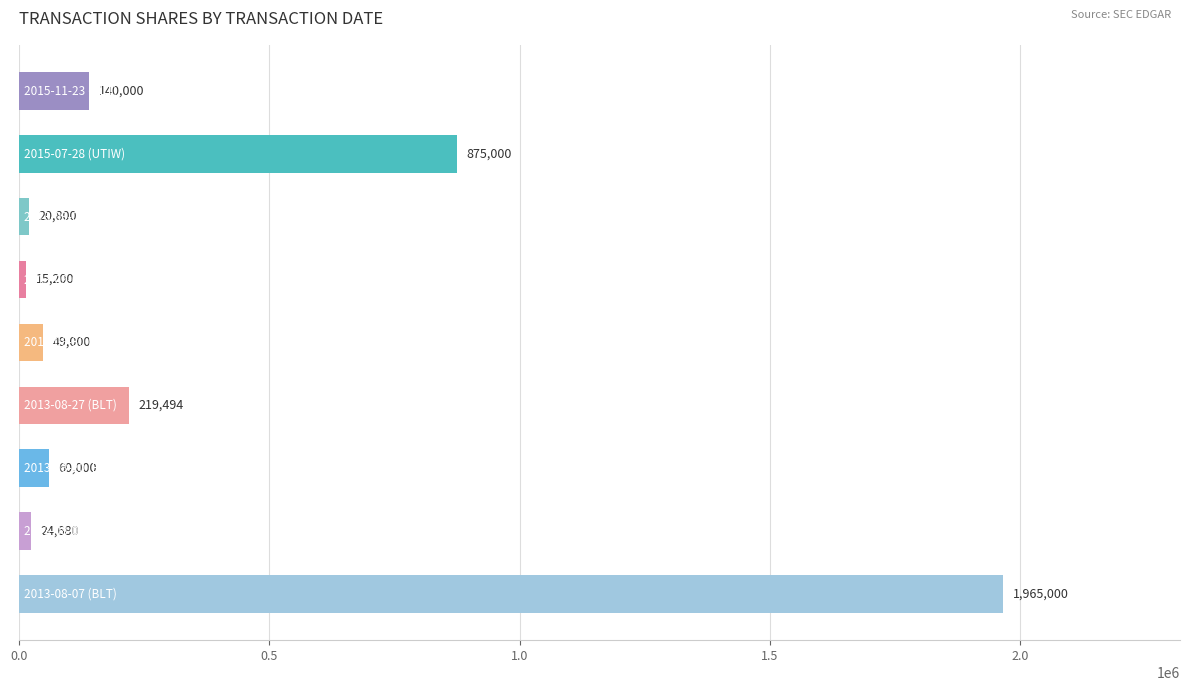

Reading top to bottom, what are all the values shown in this chart?

140000	875000	20800	15200	49000	219494	60000	24680	1965000